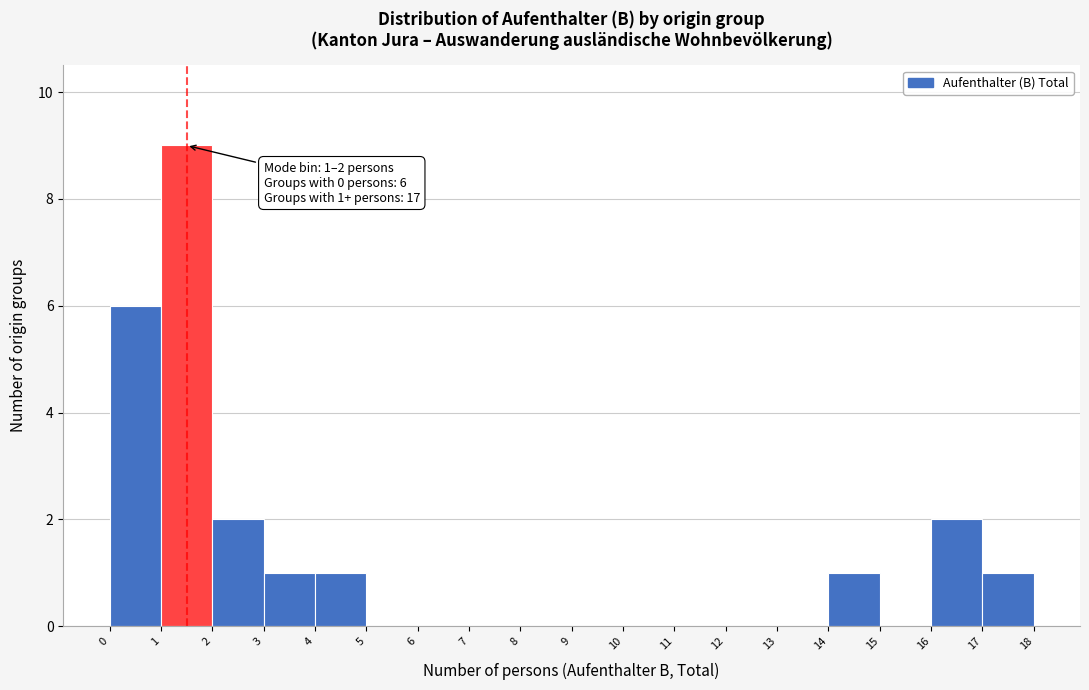

Over which range of the x-axis is the bar tallest?

1 to 2